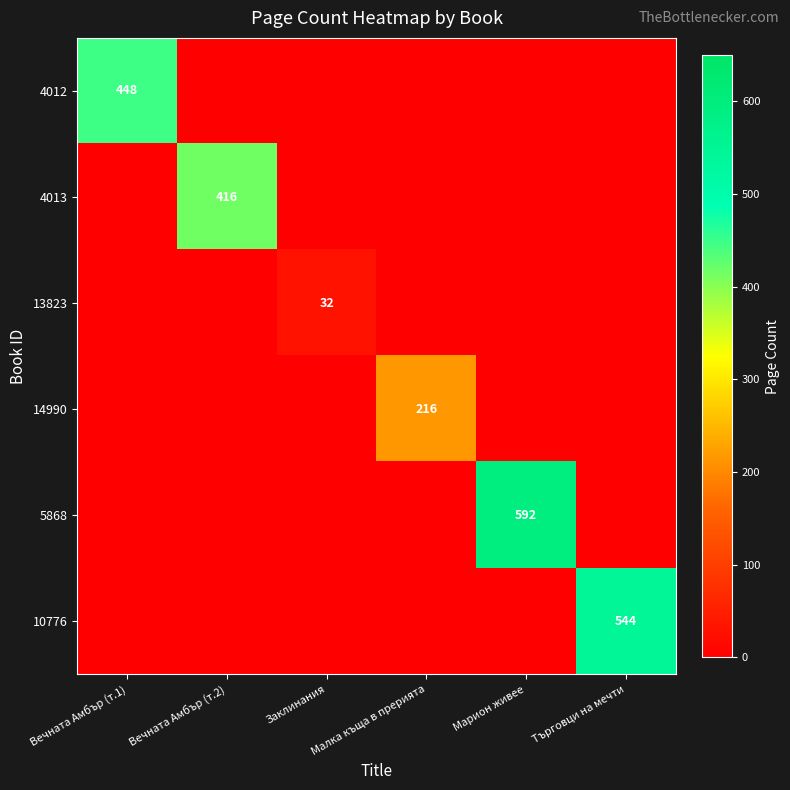

What is the spread (max minus min) of values at Вечната Амбър (т.1)?

448